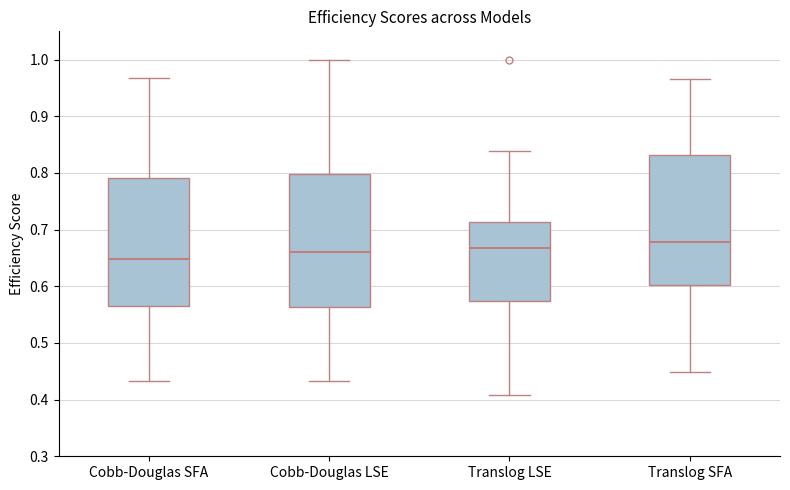

Reading left to right, read every box against the y-axis: the position of its median line, the range the box covers, and the ends of its whiskers. The values are not printed on the chart, so give them approximately, as read against the axis.

Cobb-Douglas SFA: median 0.65, box 0.57 to 0.79, whiskers 0.43 to 0.97
Cobb-Douglas LSE: median 0.66, box 0.56 to 0.80, whiskers 0.43 to 1.00
Translog LSE: median 0.67, box 0.57 to 0.71, whiskers 0.41 to 0.84
Translog SFA: median 0.68, box 0.60 to 0.83, whiskers 0.45 to 0.97